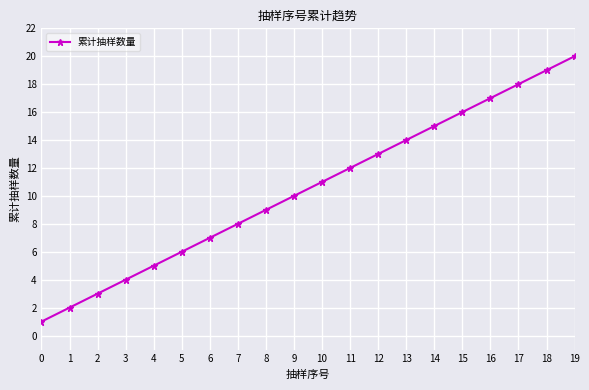

What is the difference between the second highest and minimum values?

18